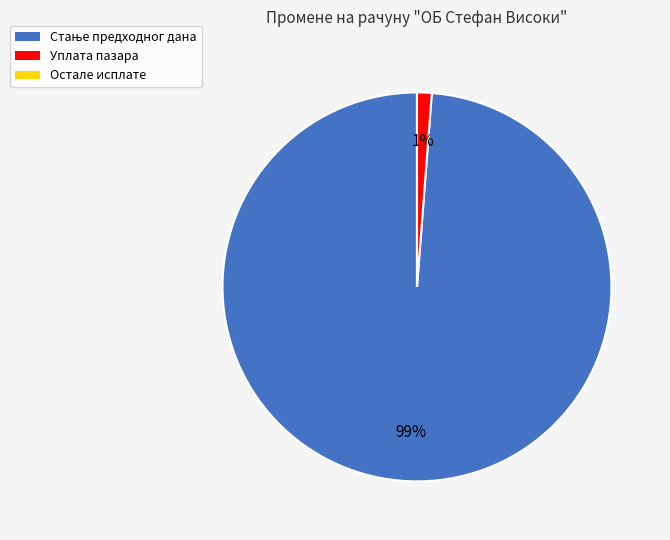

To the nearest percent, what portion does Уплата пазара represent?

1%